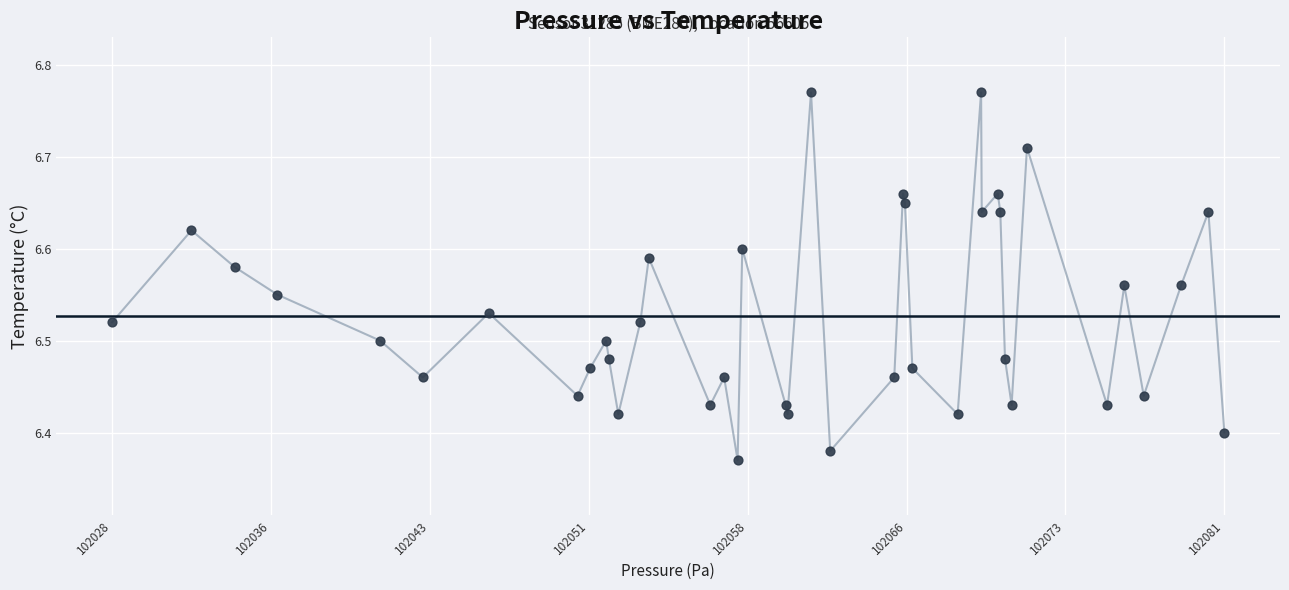

What is the range of Y values (max minus min)?

0.4